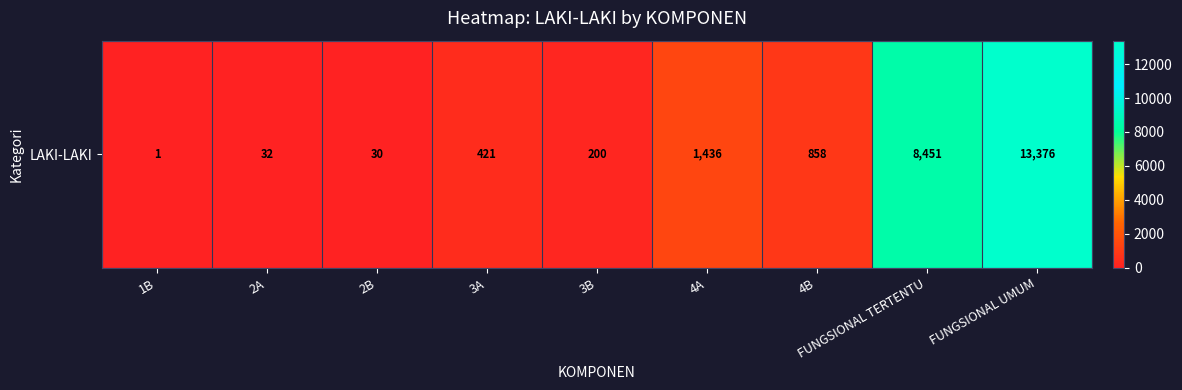

What is the greatest value displayed?

13376